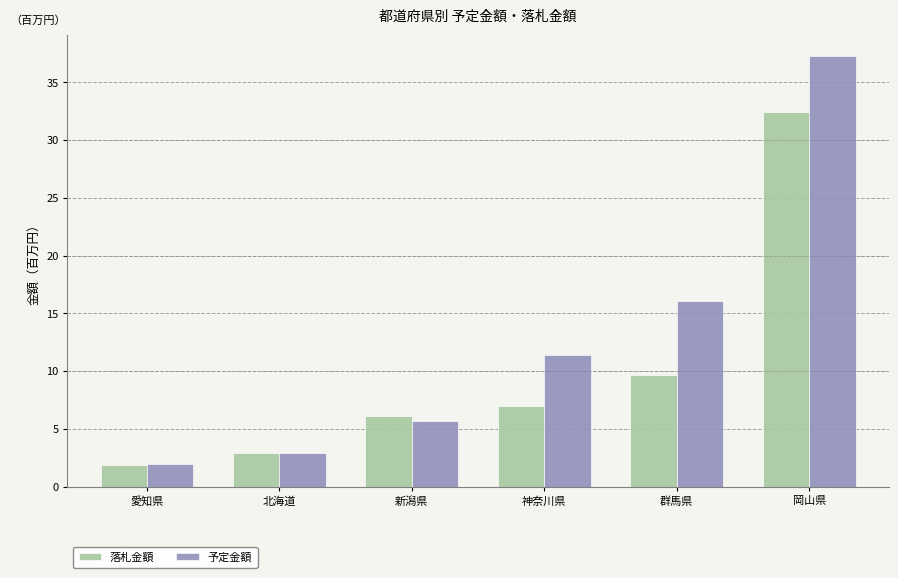

What is the average value of the 予定金額 series?

12.6